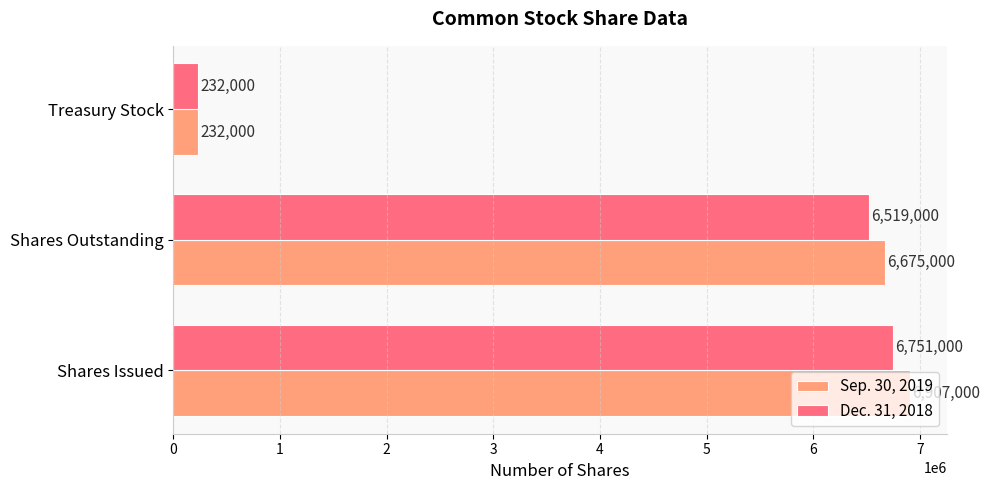

Is it true that Sep. 30, 2019 equals 232000 at Treasury Stock?

True